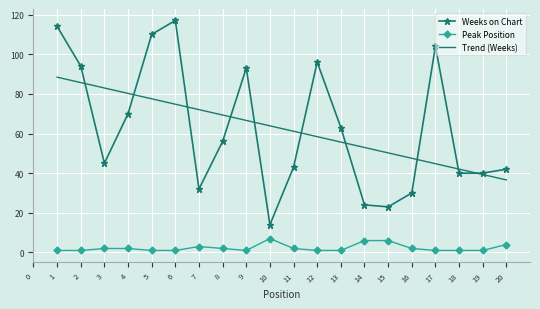

What is the difference between the Trend (Weeks) values at 4 and 17?

35.5